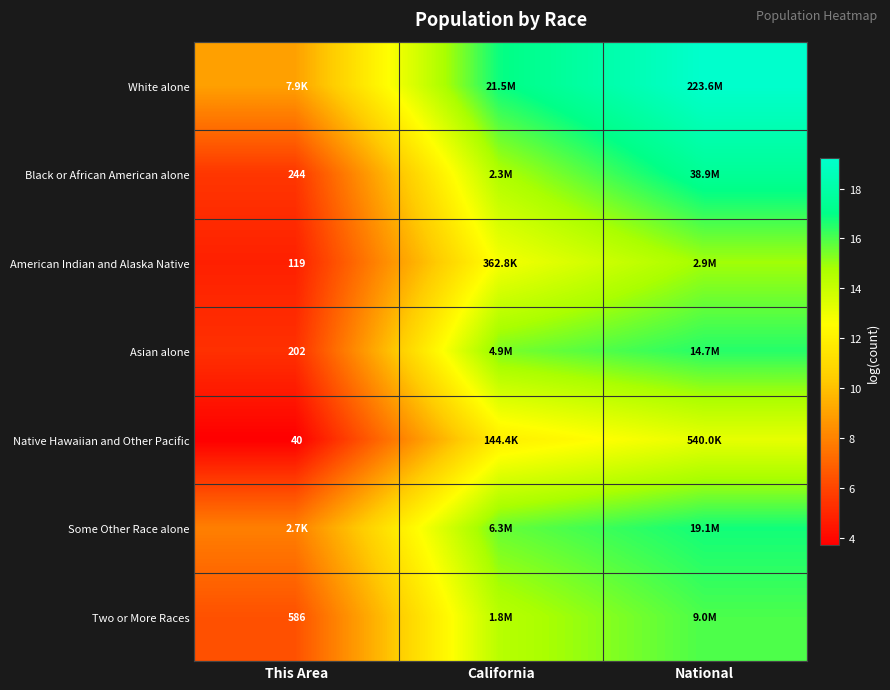

At which category does the chart reach its minimum across all series?

This Area